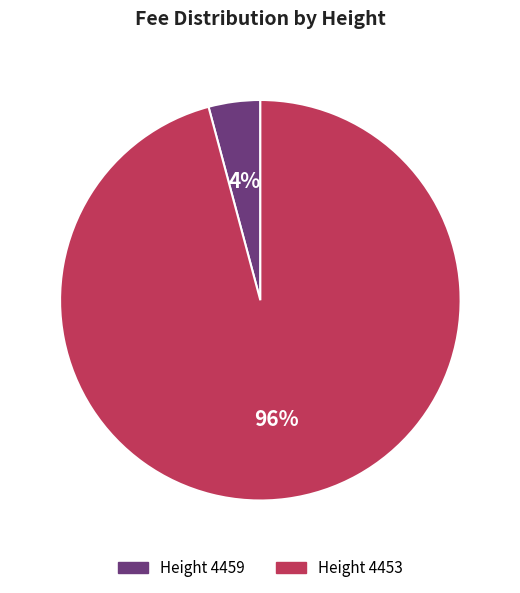

To the nearest percent, what percentage of the pie is Height 4453?

96%